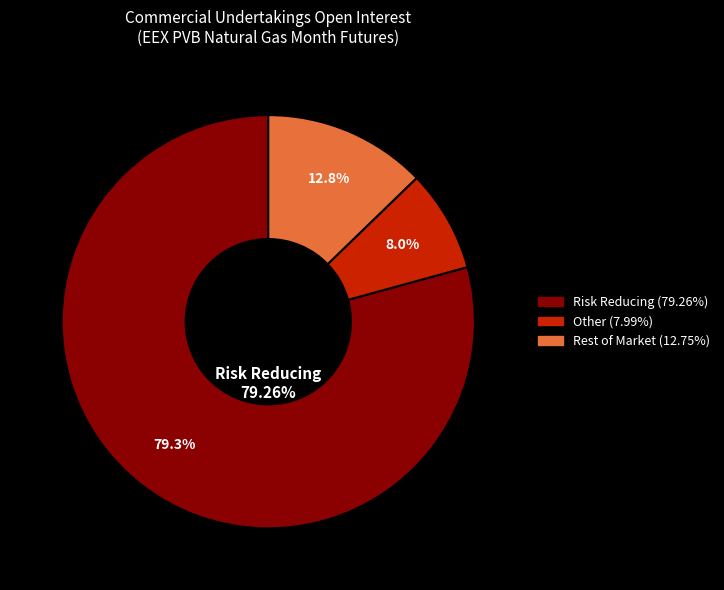

Is it true that Other Financial Institutions Long - Risk Reducing is 8% of the pie?

False